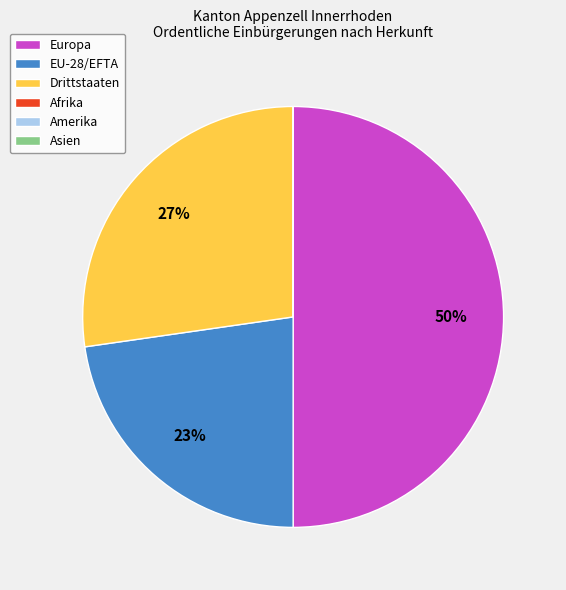

To the nearest percent, what portion does Drittstaaten represent?

27%